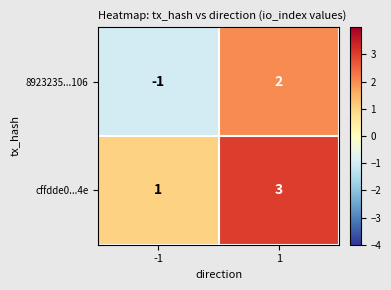

Reading right to left, extract all data points from this chart.

8923235...106: 2	-1
cffdde0...4e: 3	1